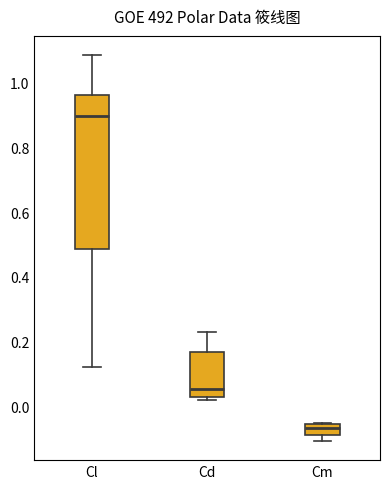

Where is the upper edge of the box for Cd on the y-axis? The values are not printed on the chart, so give them approximately, as read against the axis.

0.16